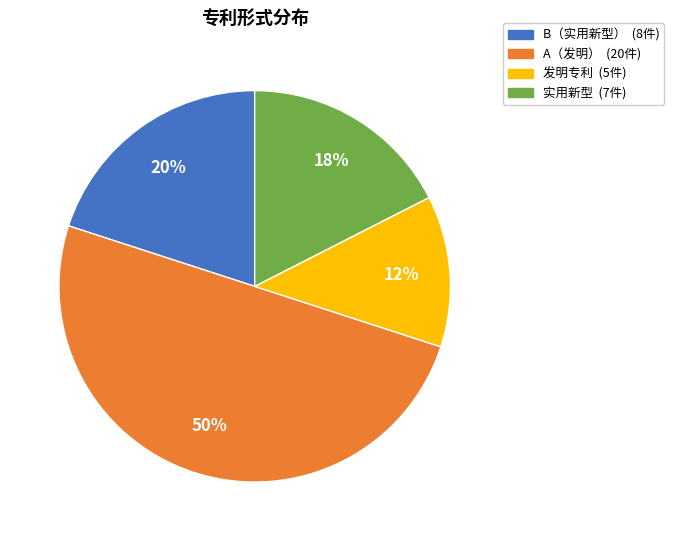

To the nearest percent, what is the difference between the largest and smallest slice percentages?

37%